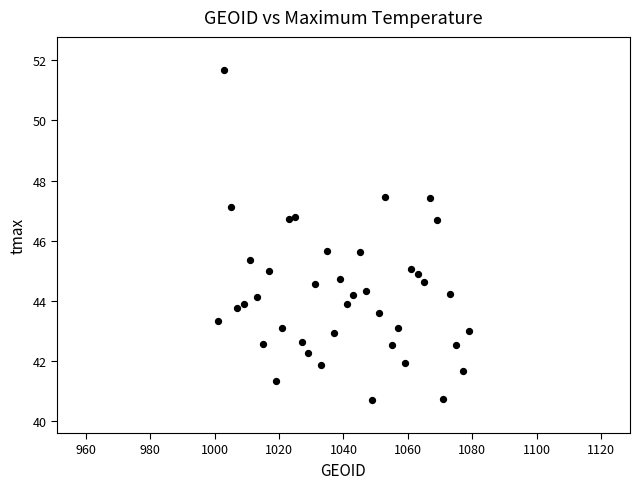

What is the range of X values (max minus min)?

78.0